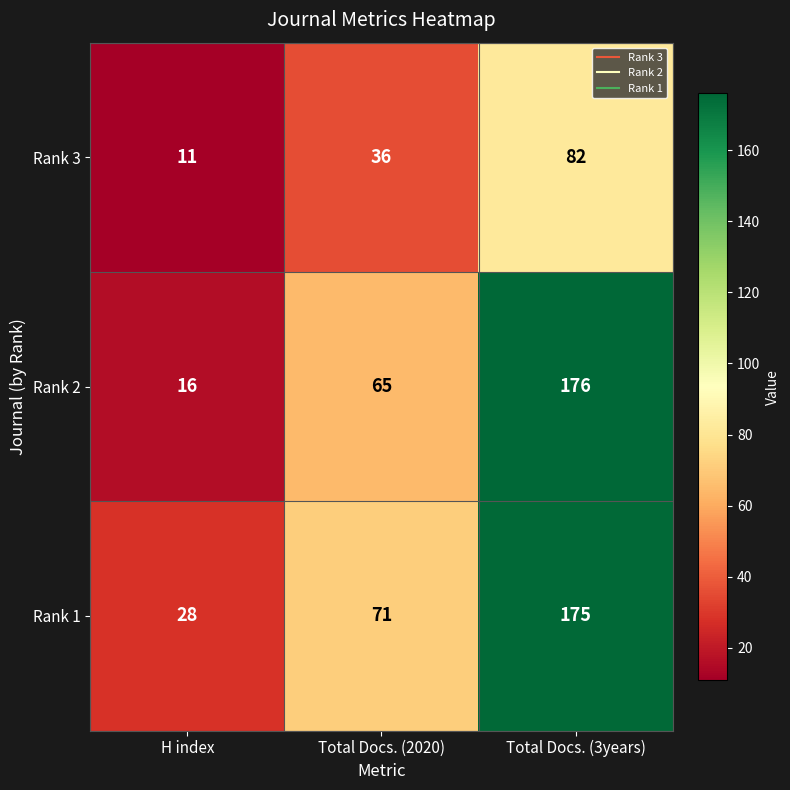

Read the Rank 1 value at H index, to the nearest 10.

30